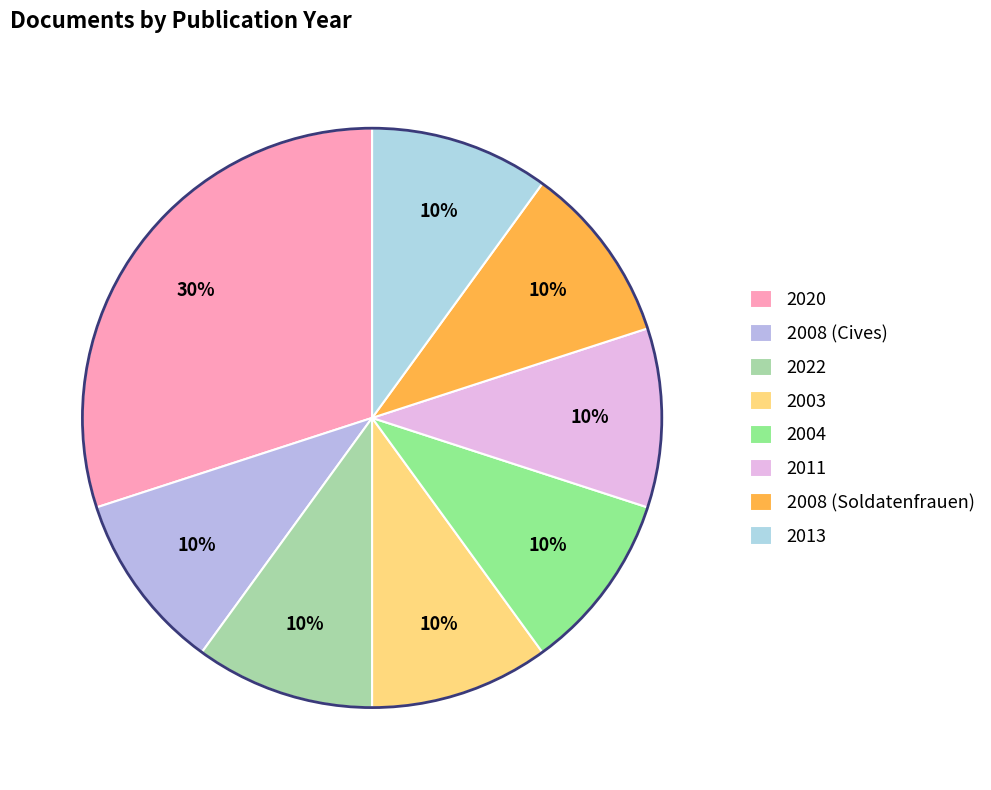

Is it true that 2022 is 15% of the pie?

False